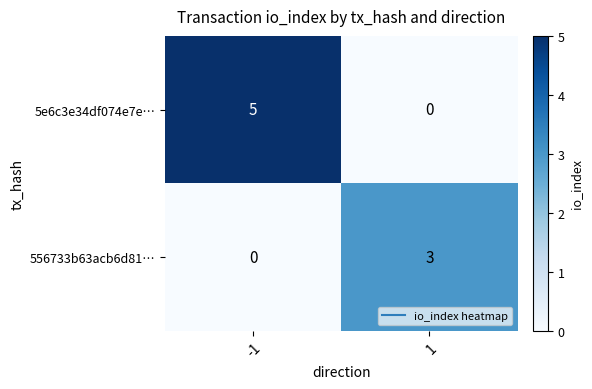

List the series in order of their overall mean, highest first.

5e6c3e34df074e7e…, 556733b63acb6d81…